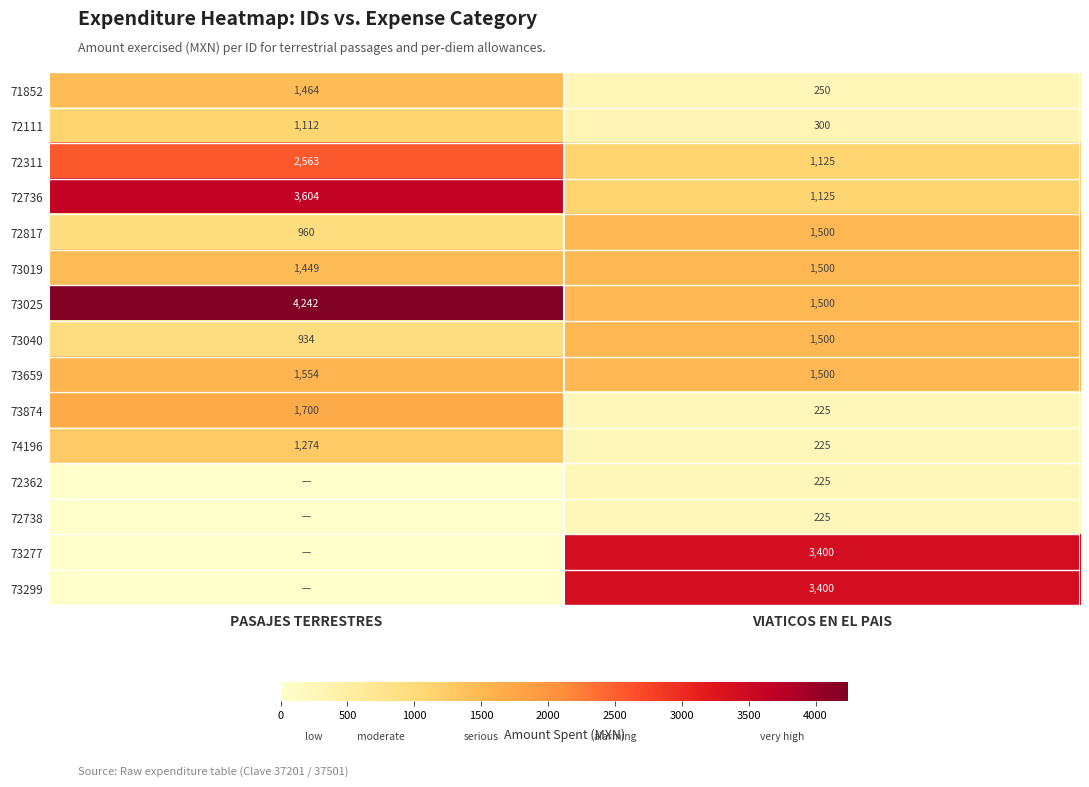

What is the spread (max minus min) of values at VIATICOS EN EL PAIS?

3175